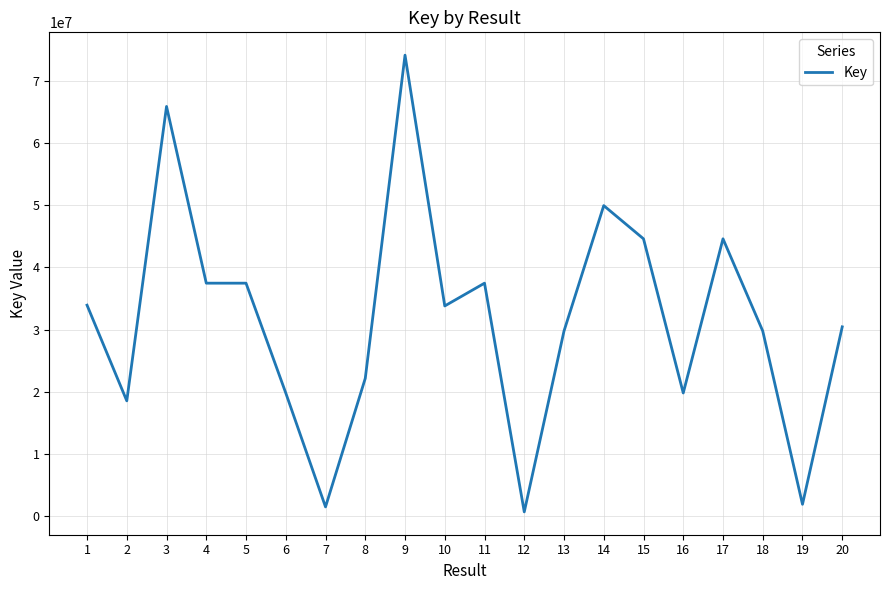

The value at 15 is 44609012. True or false?

True